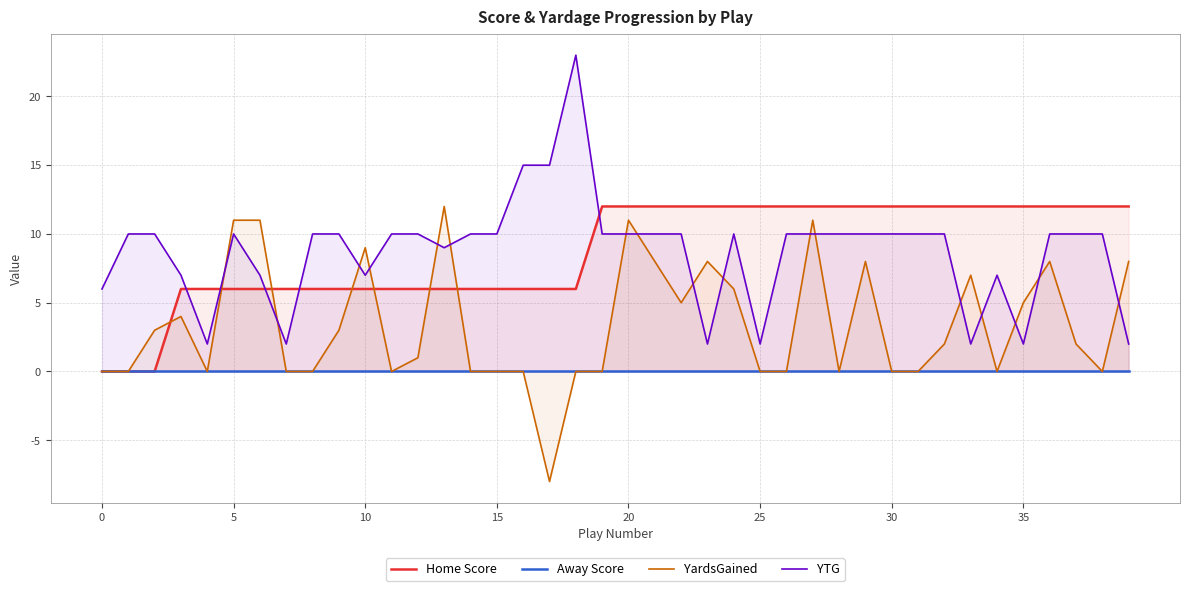

Is the value of Away Score at 39 greater than the value of Home Score at 22?

No